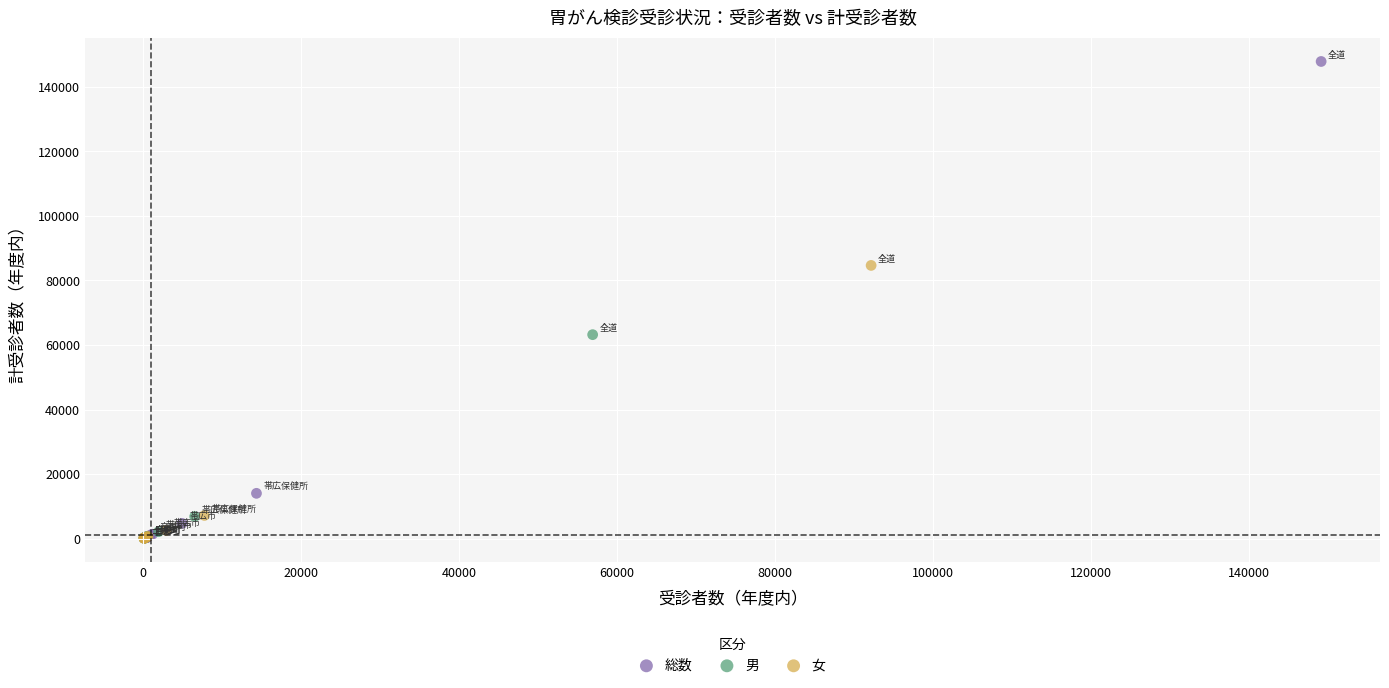

Which series has the largest Y range (max minus min)?

総数